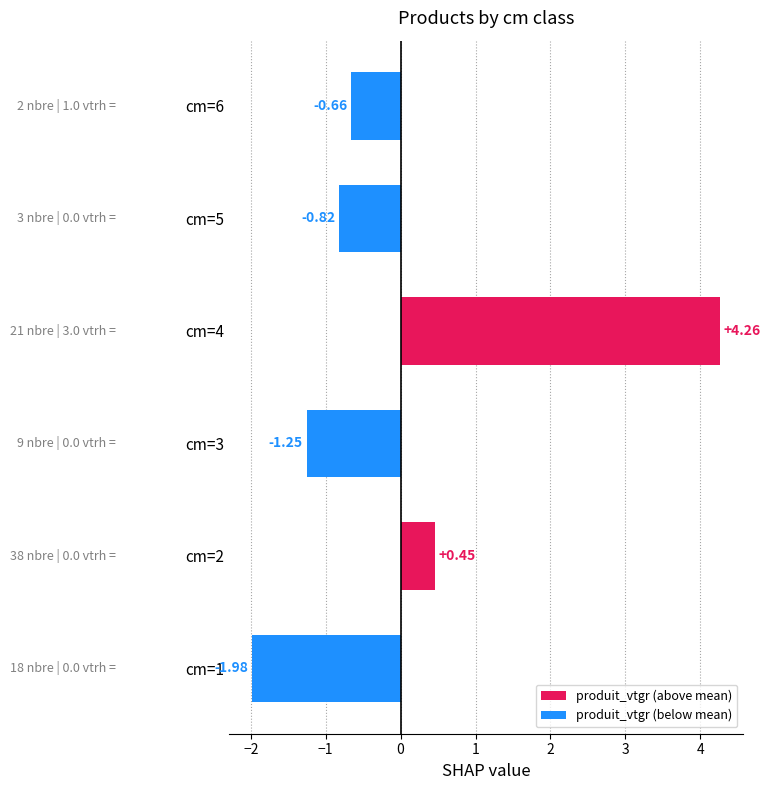

What position from the right is 2?

1